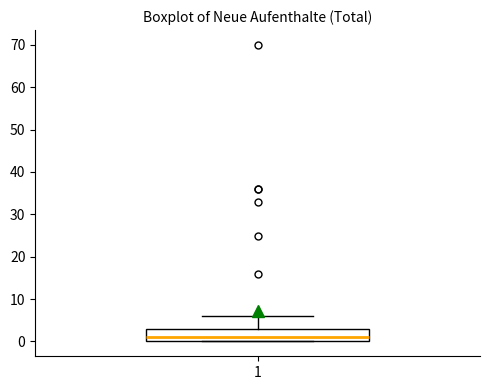

Read this box plot against the y-axis: the position of the median line, the range covered by the box, and the ends of both whiskers. The values are not printed on the chart, so give them approximately, as read against the axis.

median 1, box 0 to 3, whiskers 0 to 6